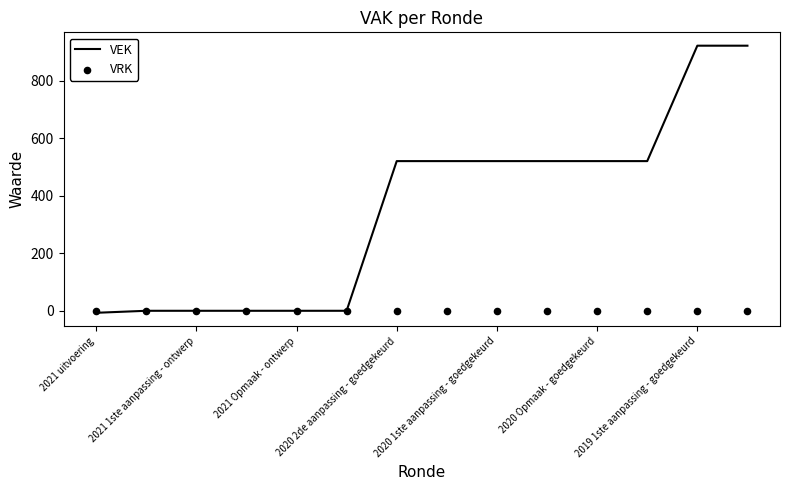

The value of VEK at 2020 Opmaak - goedgekeurd is 520. True or false?

True